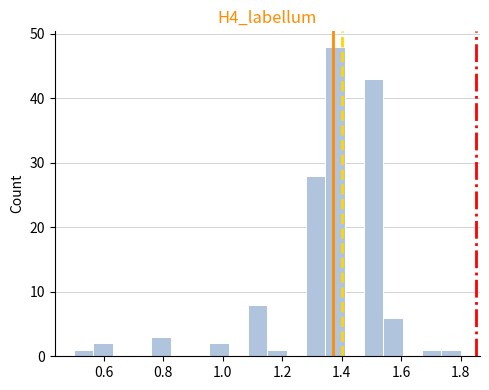

Around what value on the x-axis is the tallest bar? Give the approximate position of its centre, as read against the axis.

1.38